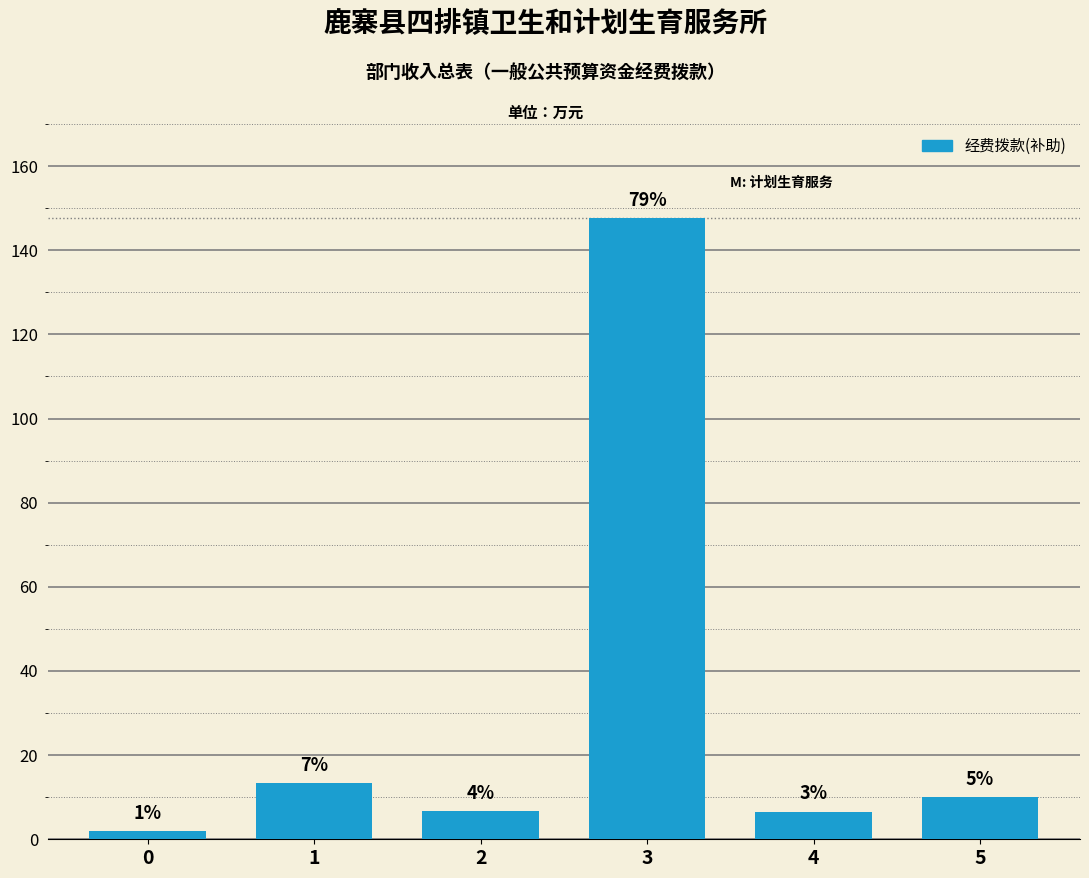

Rank the categories by value from highest to lowest.

3, 1, 5, 2, 4, 0